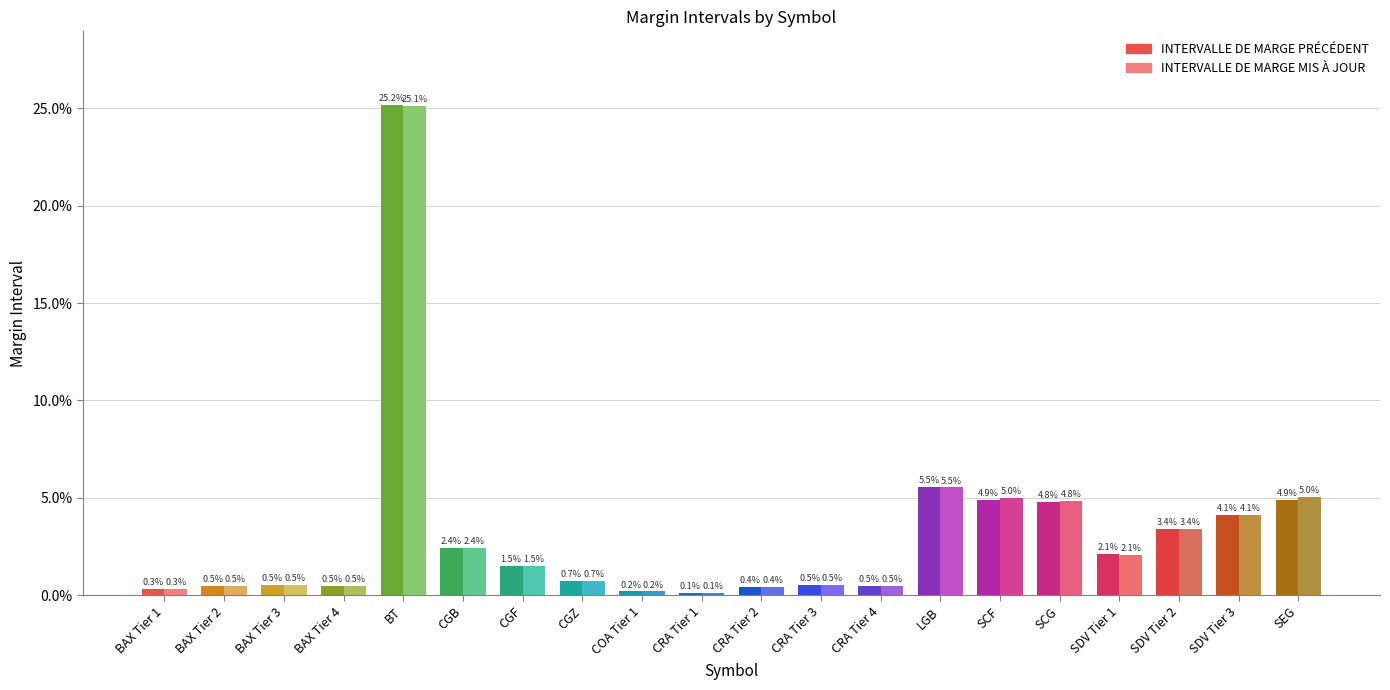

What are all the series names shown in the legend?

INTERVALLE DE MARGE PRÉCÉDENT, INTERVALLE DE MARGE MIS À JOUR